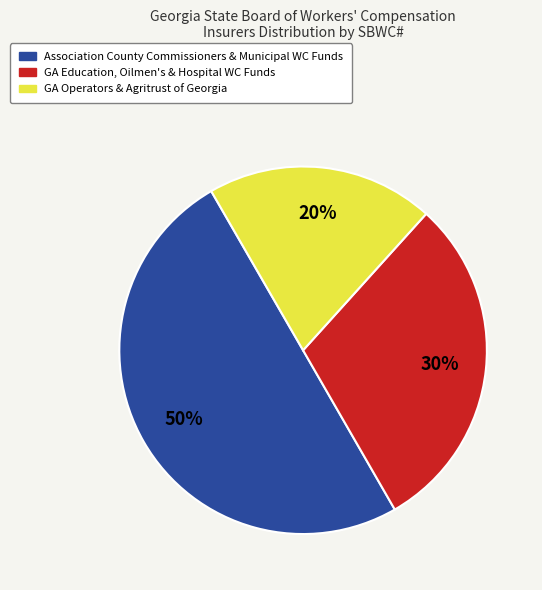

To the nearest percent, what is the average slice percentage?

33%